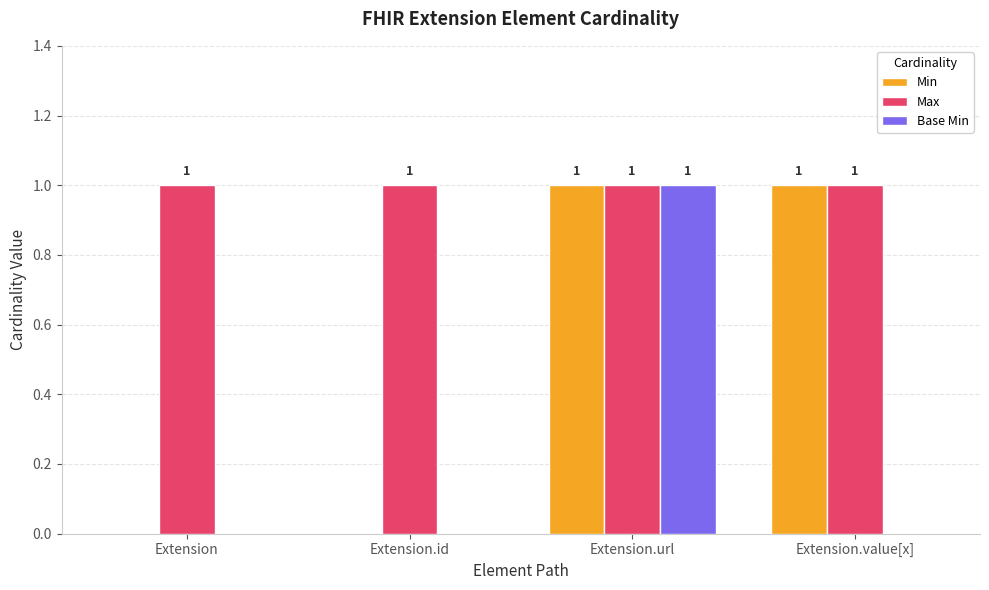

Is it true that Min equals 0 at Extension?

True